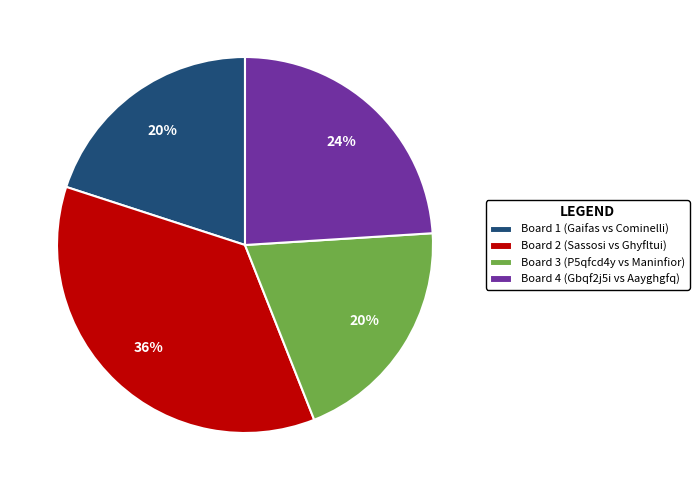

To the nearest percent, what portion does Board 4 represent?

24%